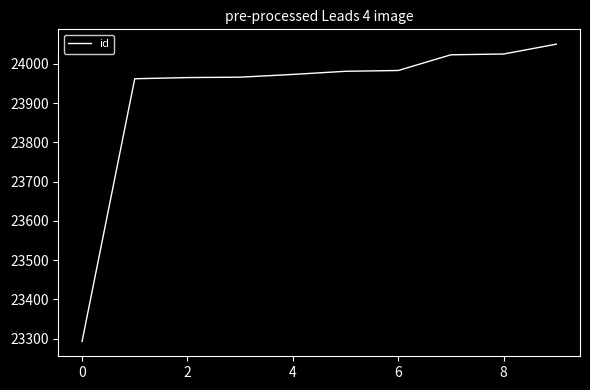

What is the maximum value shown in the chart?

24050